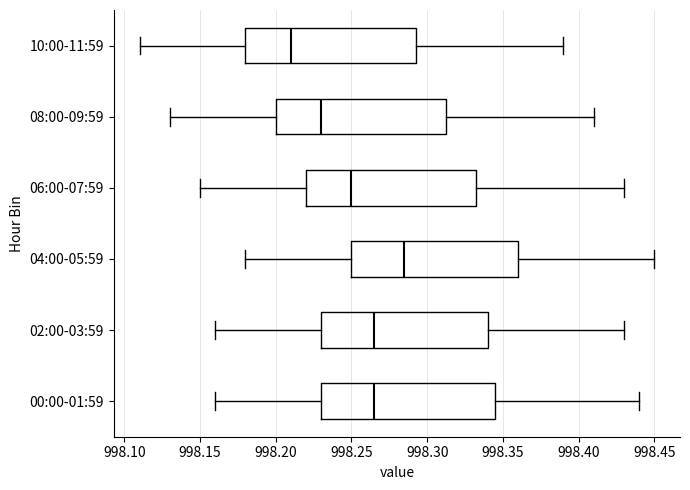

Which box's median line is the furthest to the right?

04:00-05:59